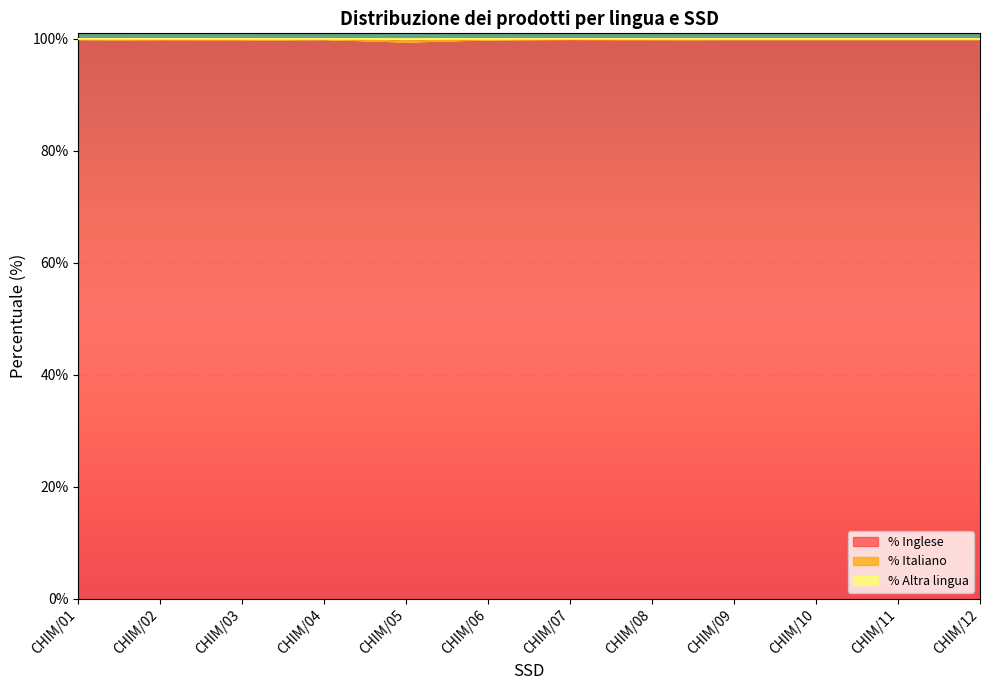

Which series changed the most between CHIM/03 and CHIM/04?

% Inglese